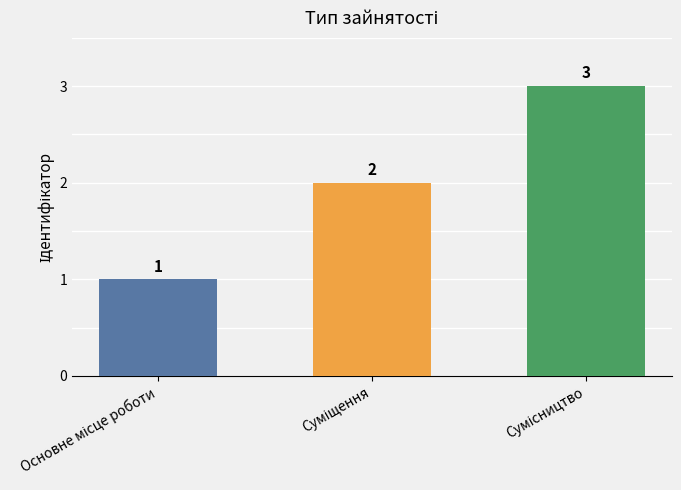

Reading left to right, extract all data points from this chart.

1	2	3